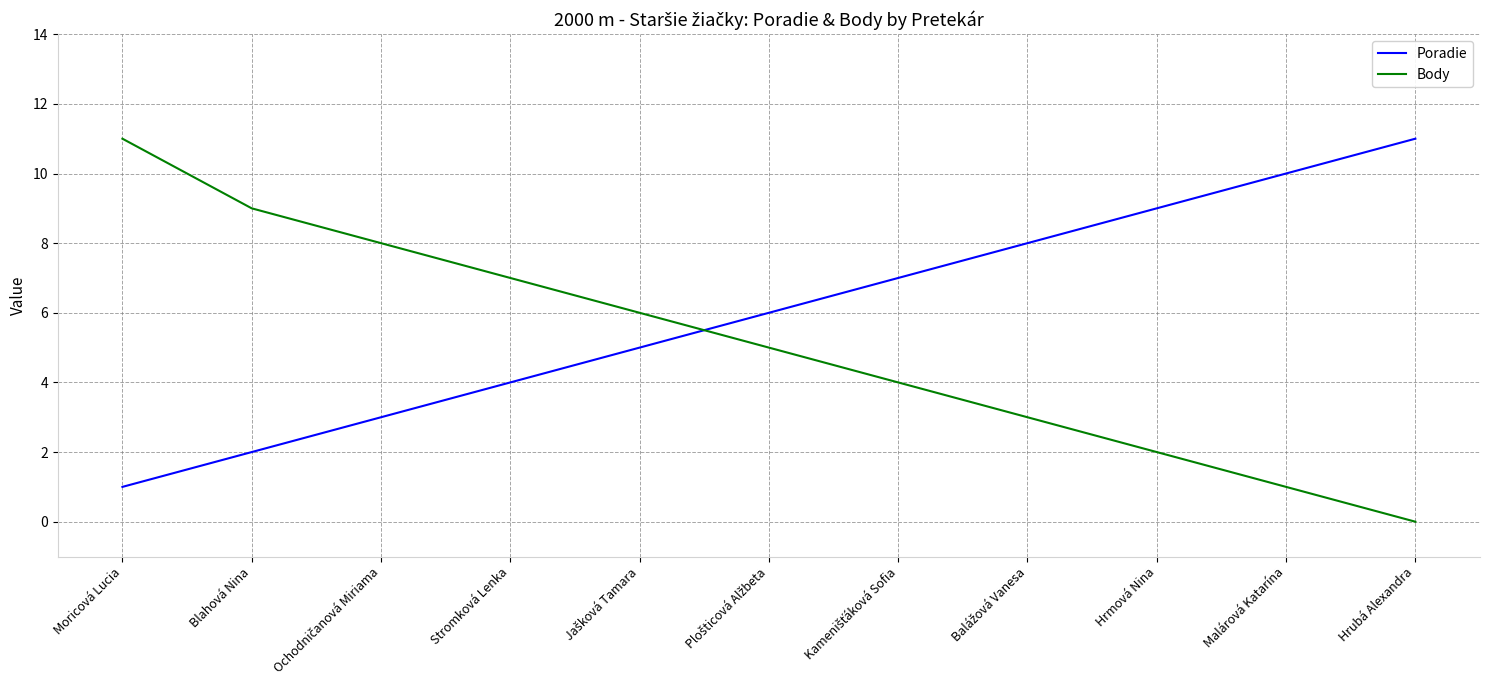

What position from the left is Blahová Nina?

2